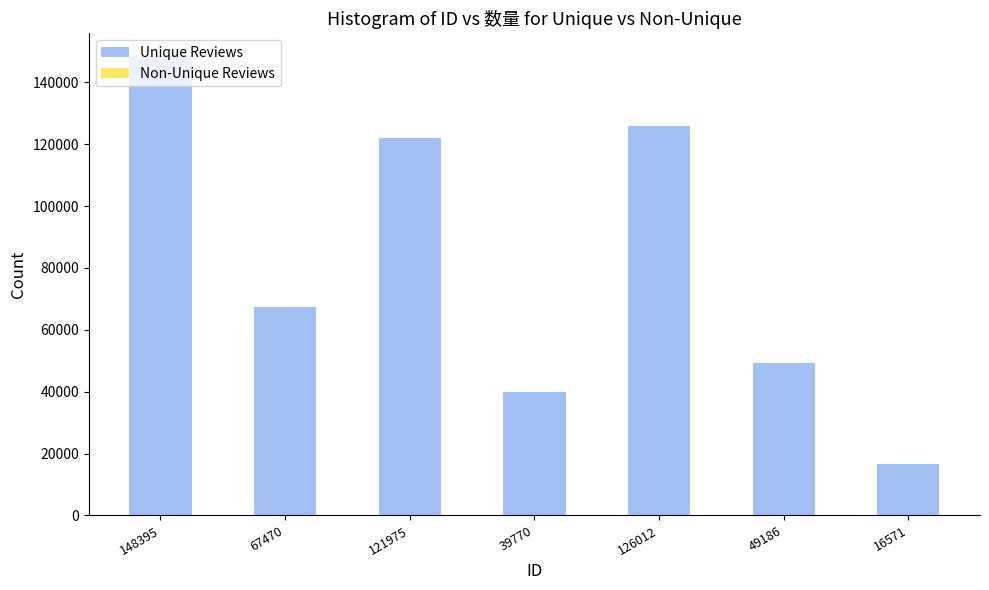

How many series are shown in this chart?

2